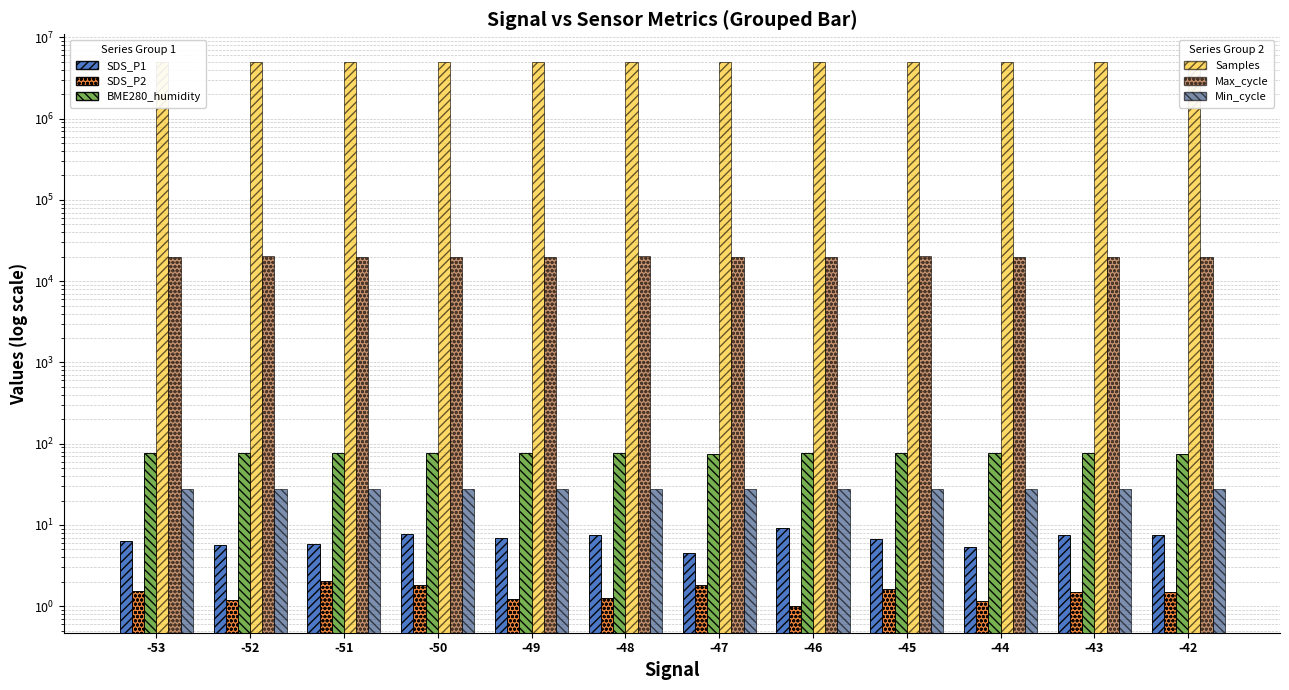

Between -47 and -46, which series saw the biggest shift?

Samples